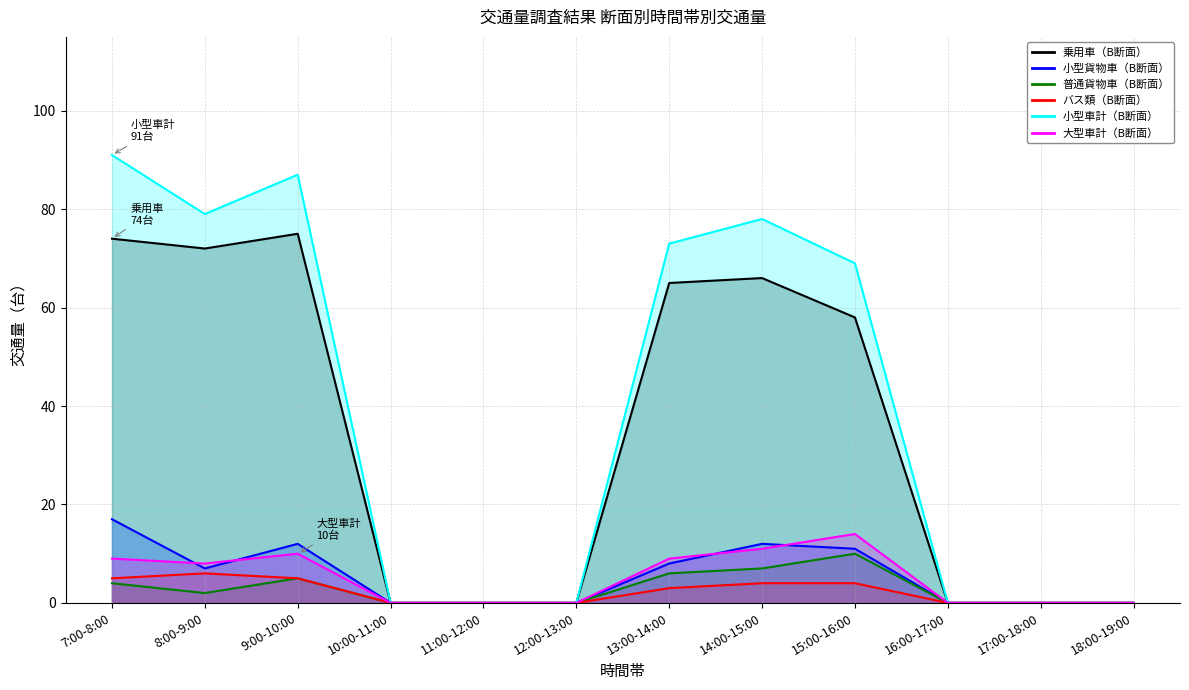

What is the sum of all 乗用車（B断面） values?

410